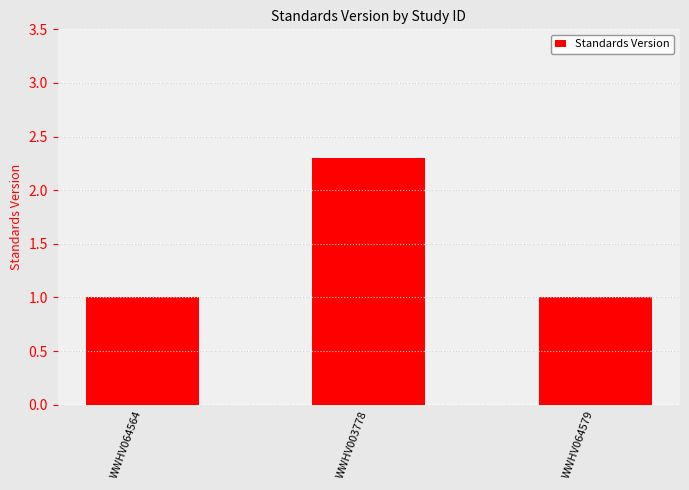

What is the sum of all values?

4.3